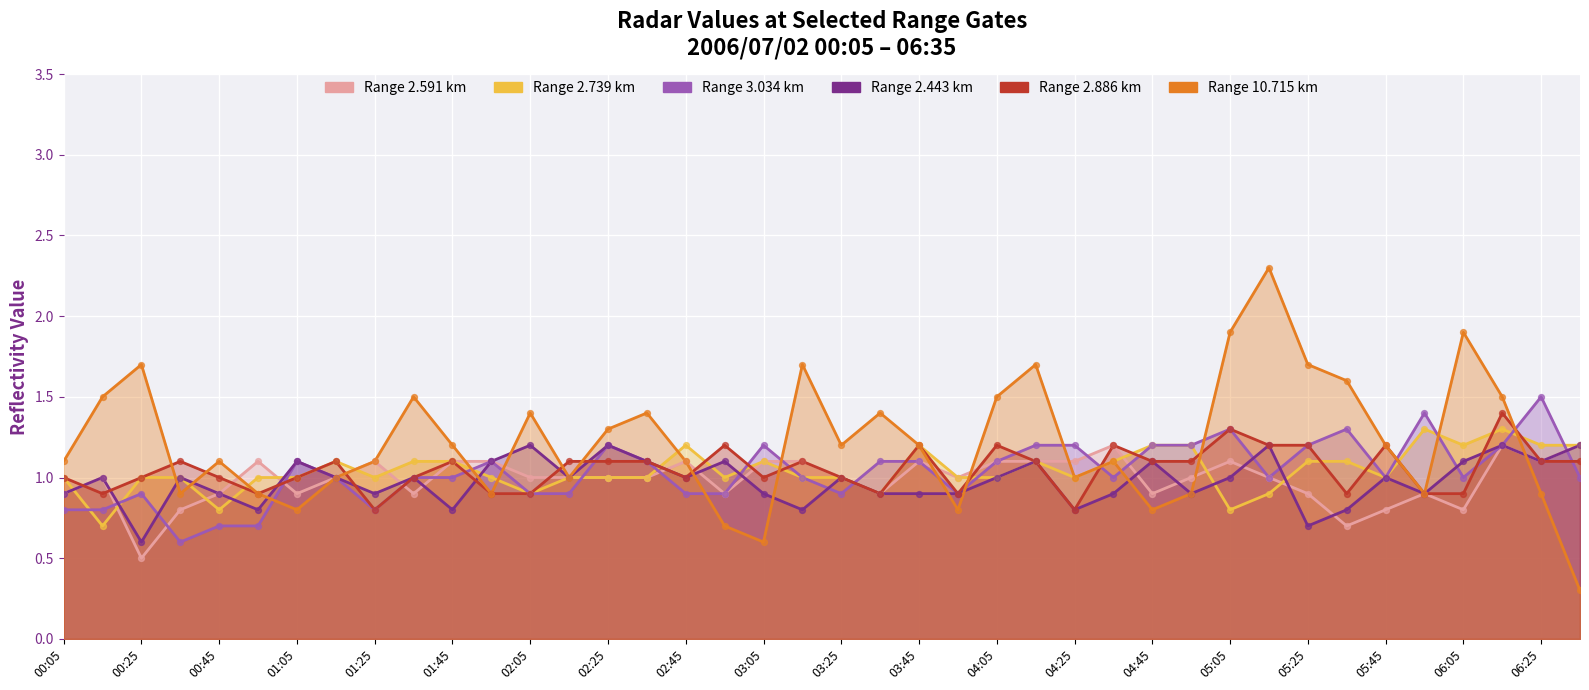

At which category is the sum across all series the highest?

2006/07/02 06:15